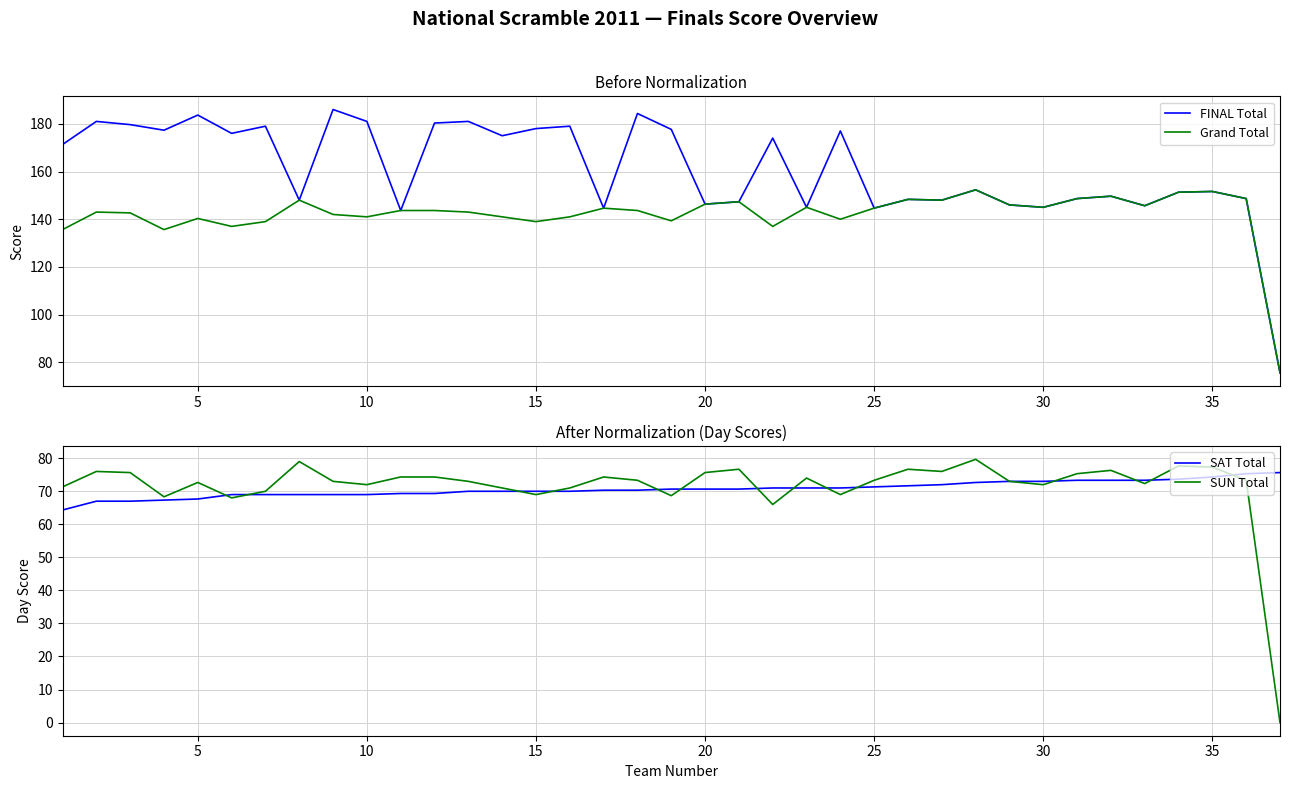

The value of SAT Total at 25 is 34.0. True or false?

False